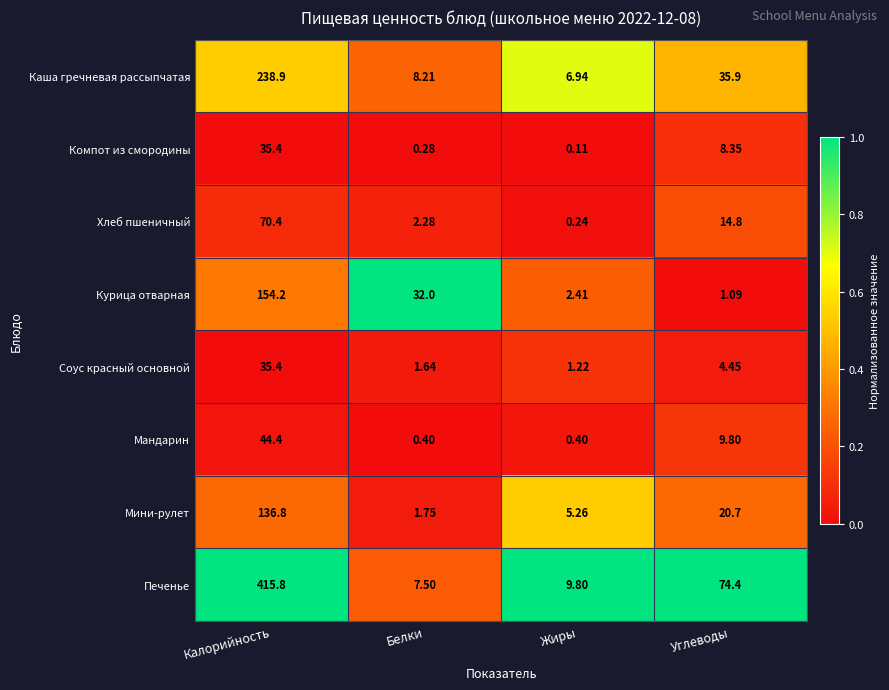

Which series has the largest total across all categories?

Печенье